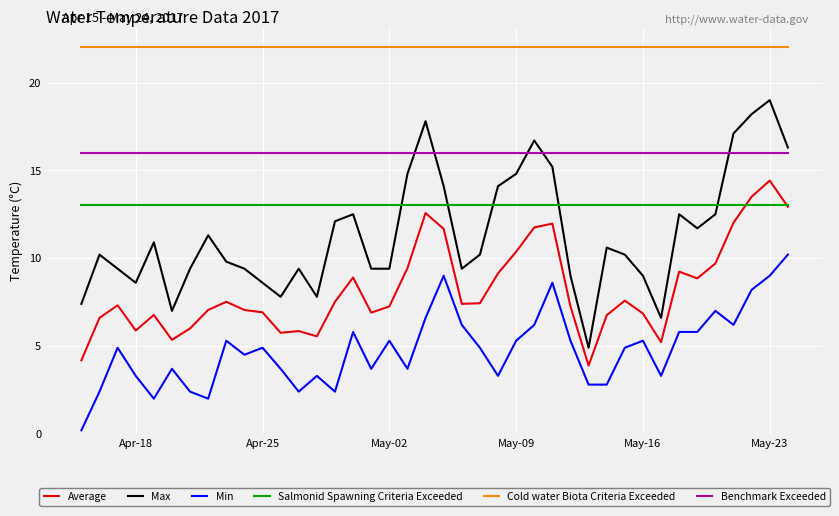

How many series are shown in this chart?

6